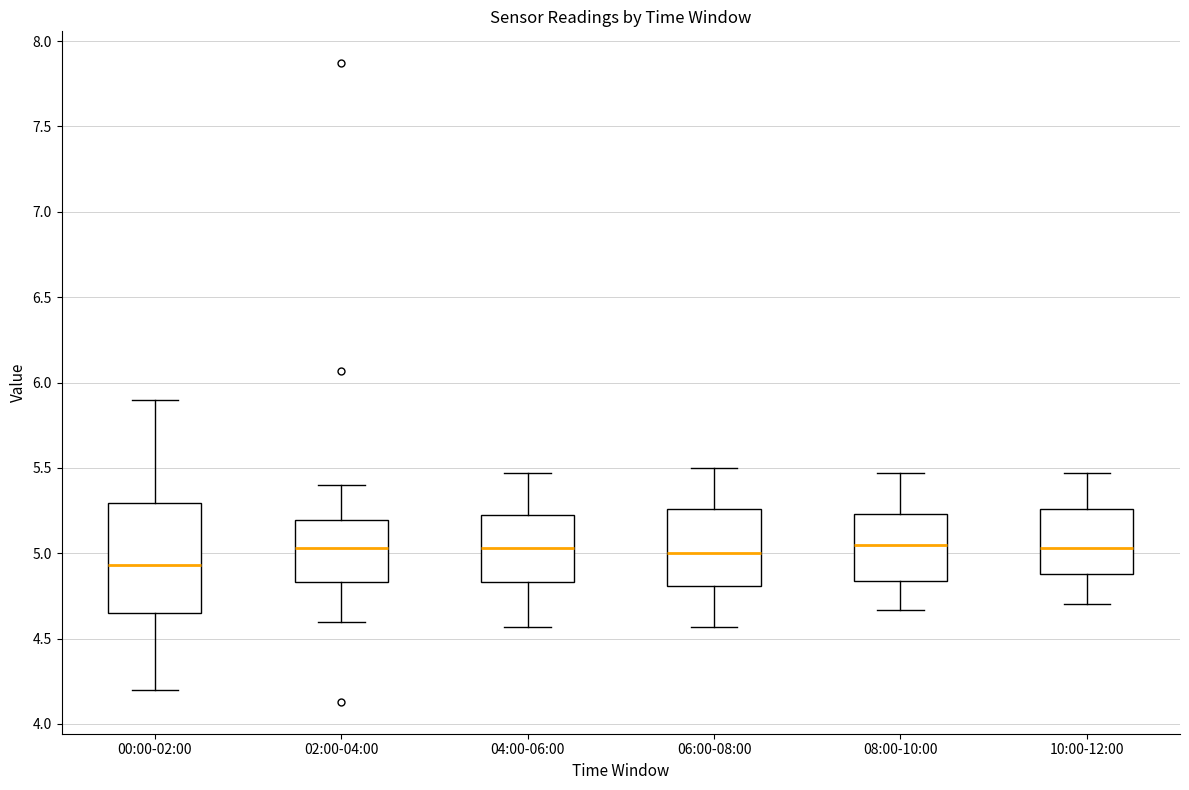

Where is the upper edge of the box for 08:00-10:00 on the y-axis? The values are not printed on the chart, so give them approximately, as read against the axis.

5.25